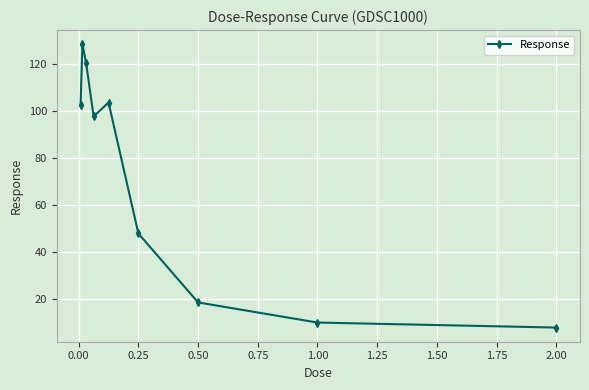

How many interior local peaks (higher than both neighbors) does the data have?

2